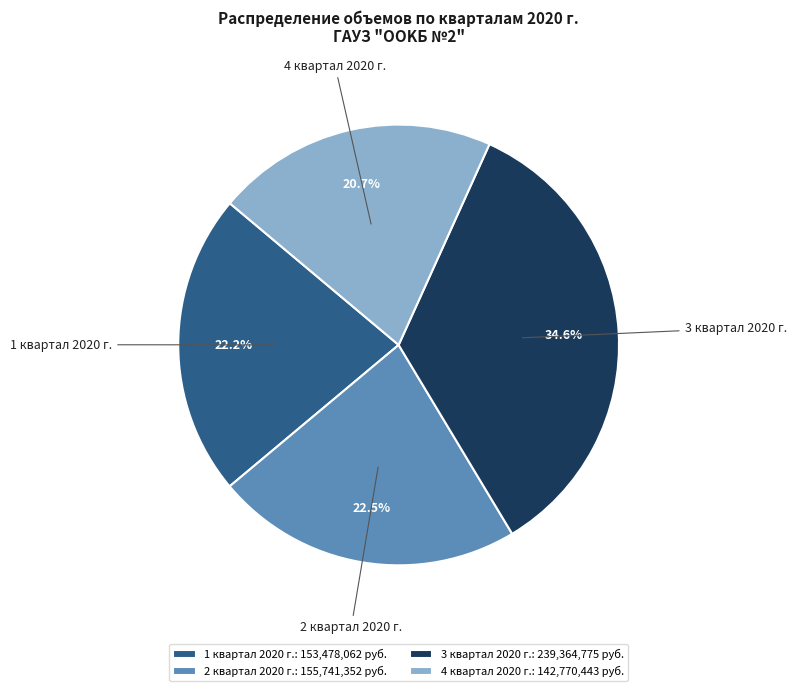

To the nearest percent, what portion does 3 квартал 2020 г. represent?

35%